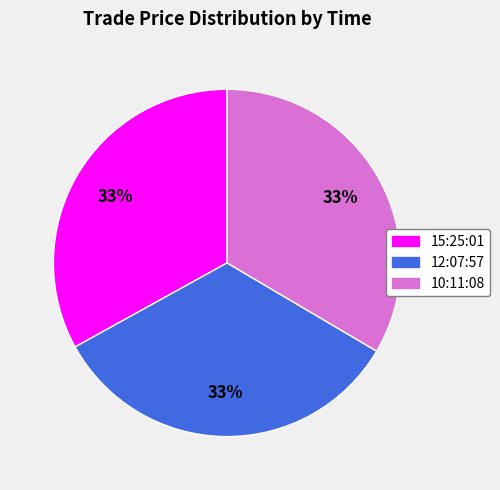

Is it true that 12:07:57 is 33% of the pie?

True